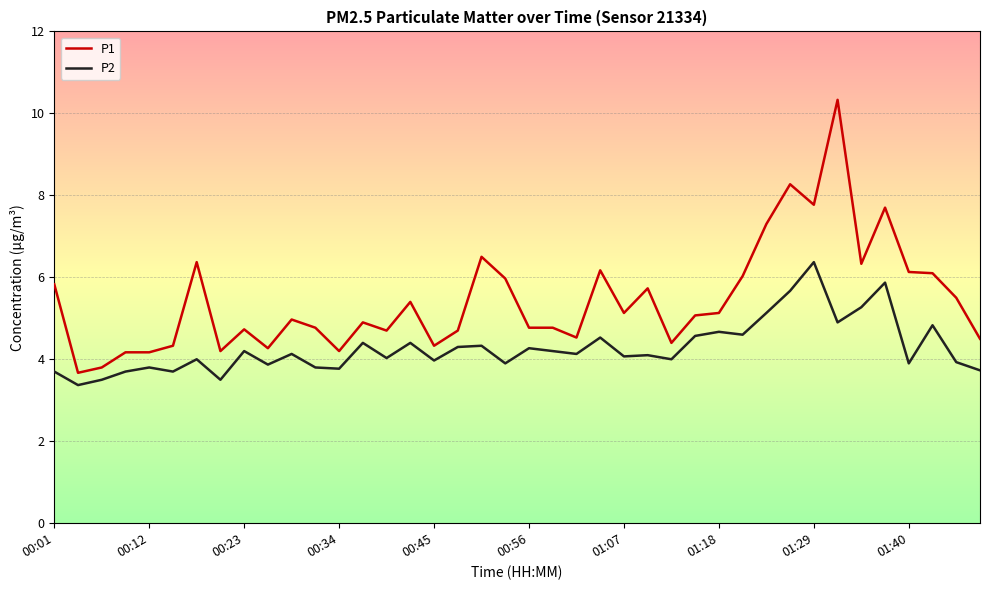

Rank the series by their average value, from highest to lowest.

P1, P2